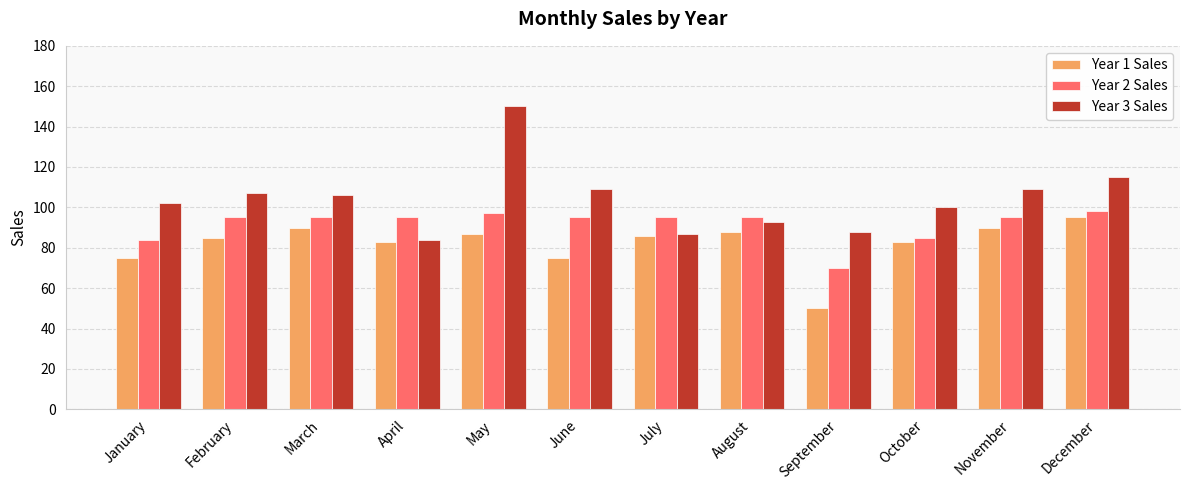

Reading right to left, extract all data points from this chart.

Year 1 Sales: 95	90	83	50	88	86	75	87	83	90	85	75
Year 2 Sales: 98	95	85	70	95	95	95	97	95	95	95	84
Year 3 Sales: 115	109	100	88	93	87	109	150	84	106	107	102